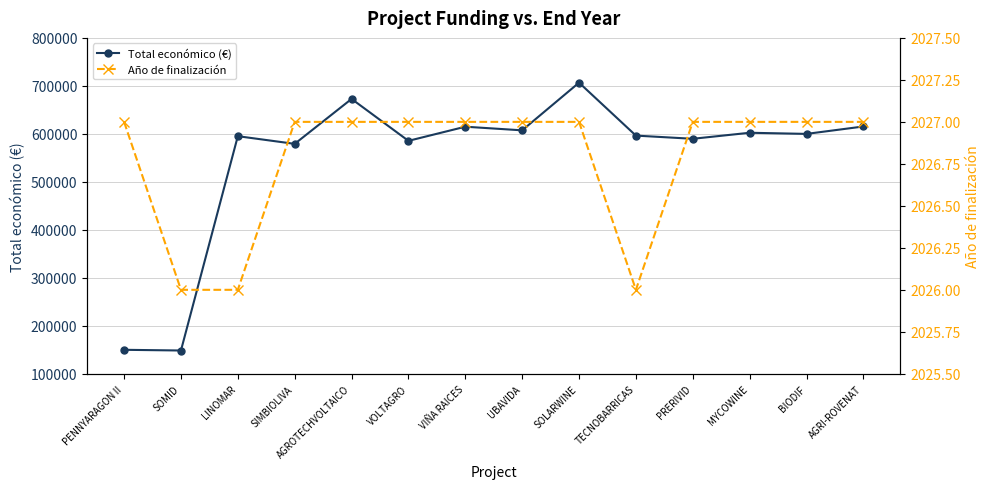

Where does the Total económico (€) series first go above 599927?

AGROTECHVOLTAICO